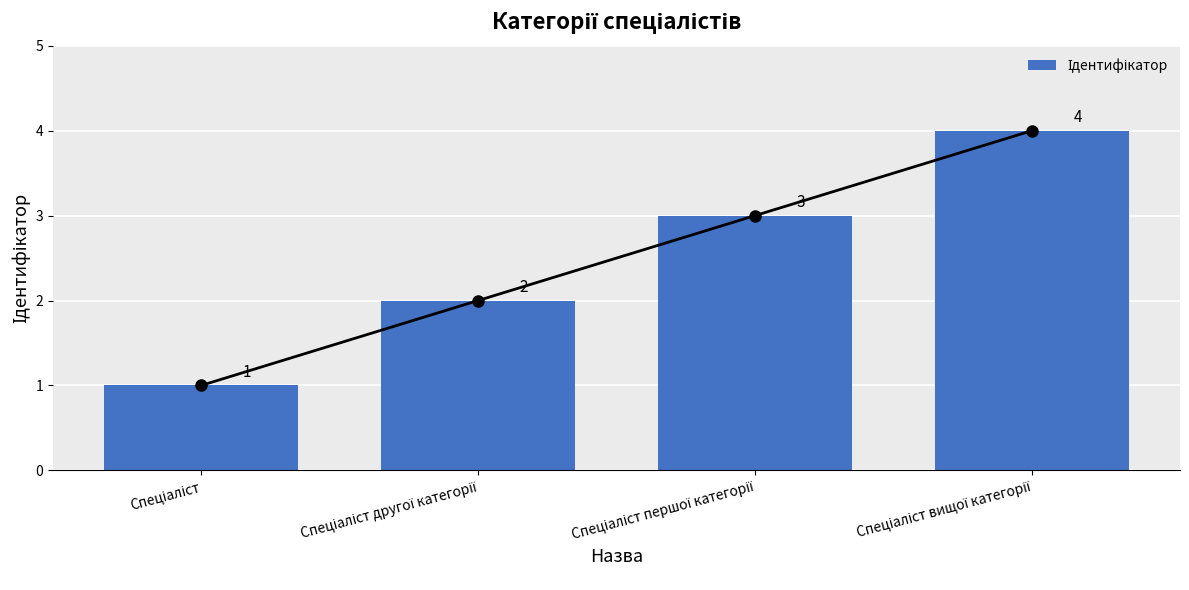

What is the difference between the values at Спеціаліст вищої категорії and Спеціаліст першої категорії?

1